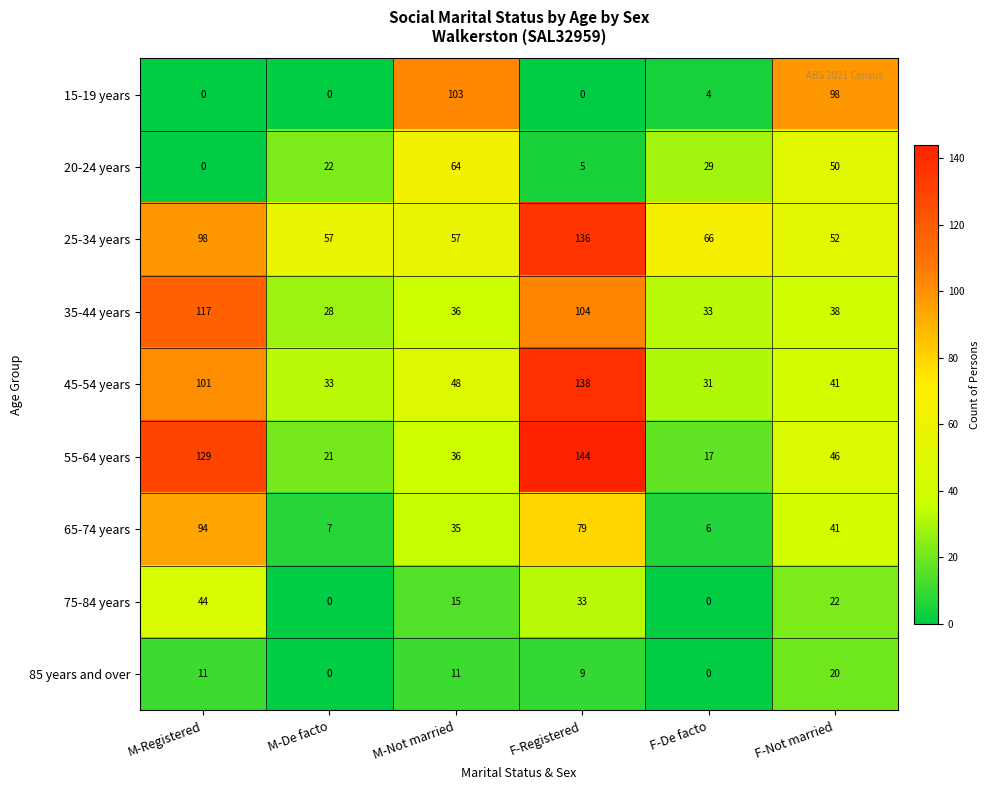

Where is 75-84 years nearest to the value 22?

F-Not married